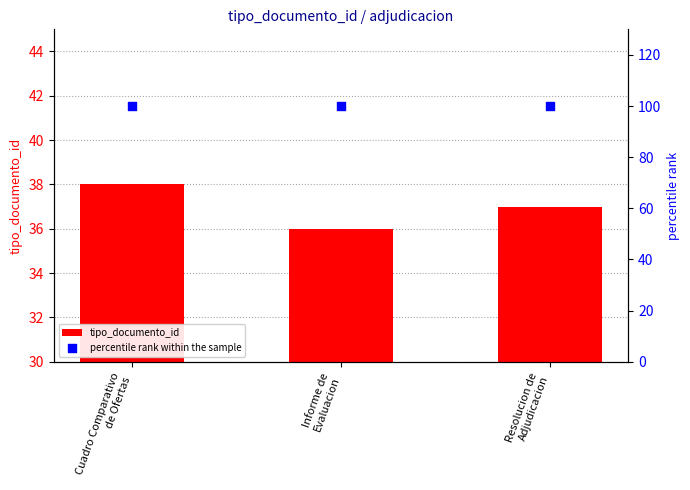

What are all the series names shown in the legend?

tipo_documento_id, percentile rank within the sample